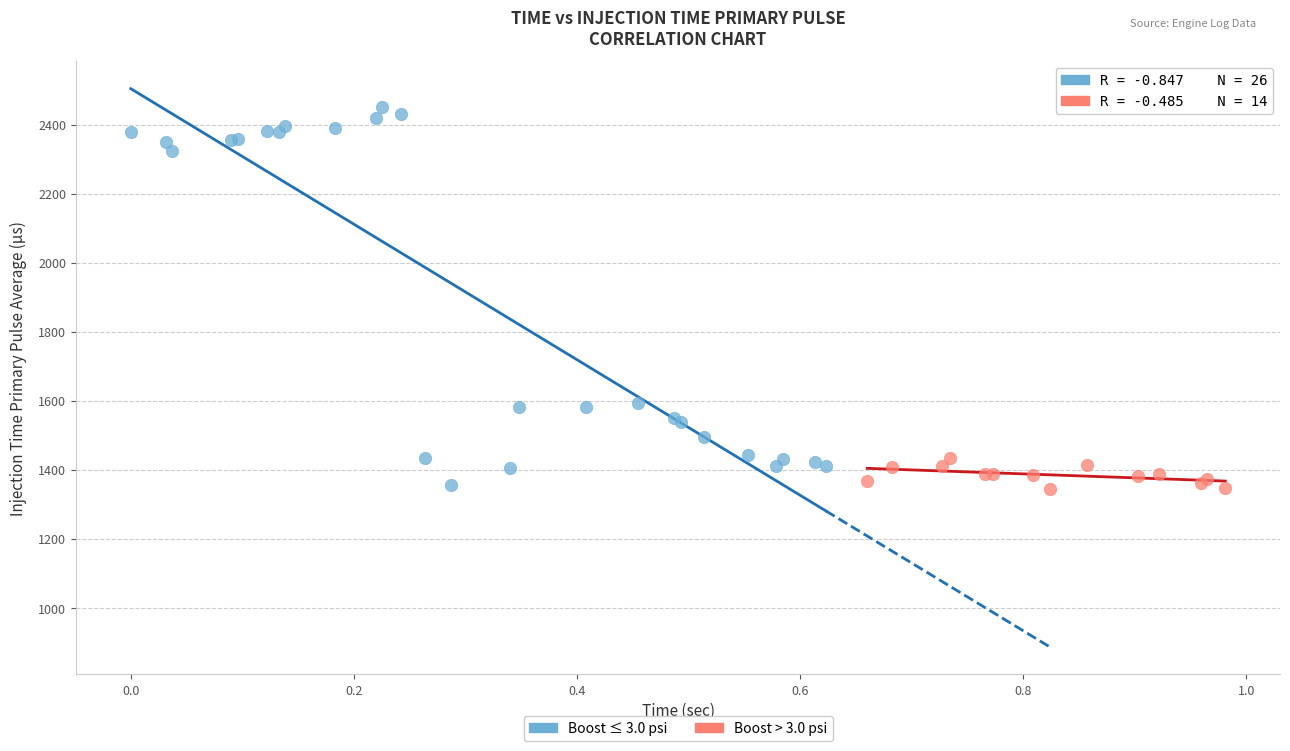

Which series contains the highest Y value?

Boost ≤ 3.0 psi